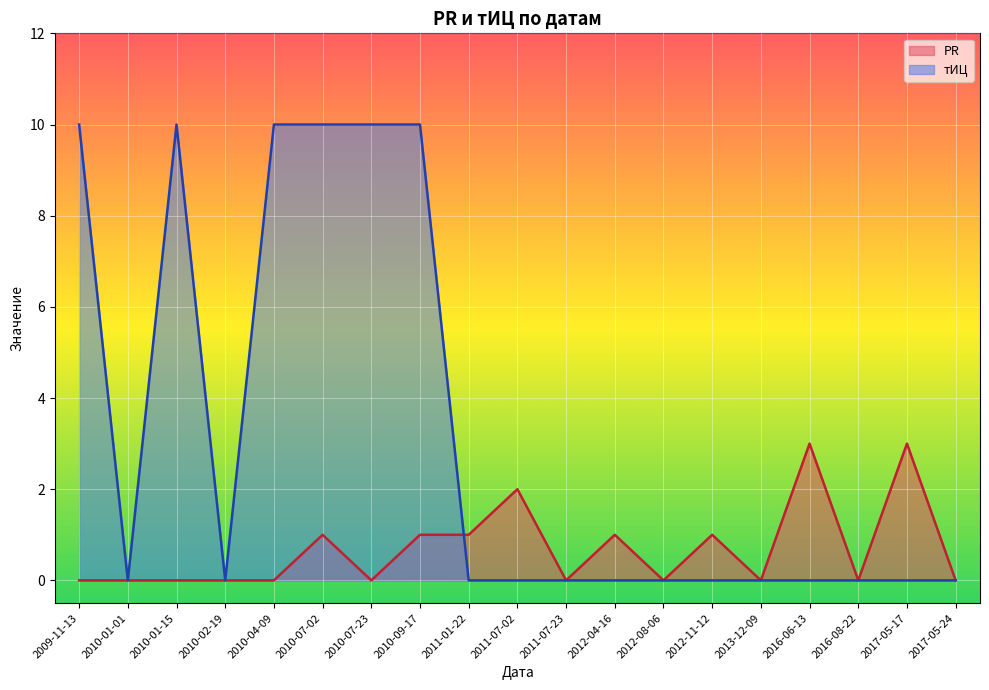

What is the difference between the maximum and second lowest values in the PR series?

3